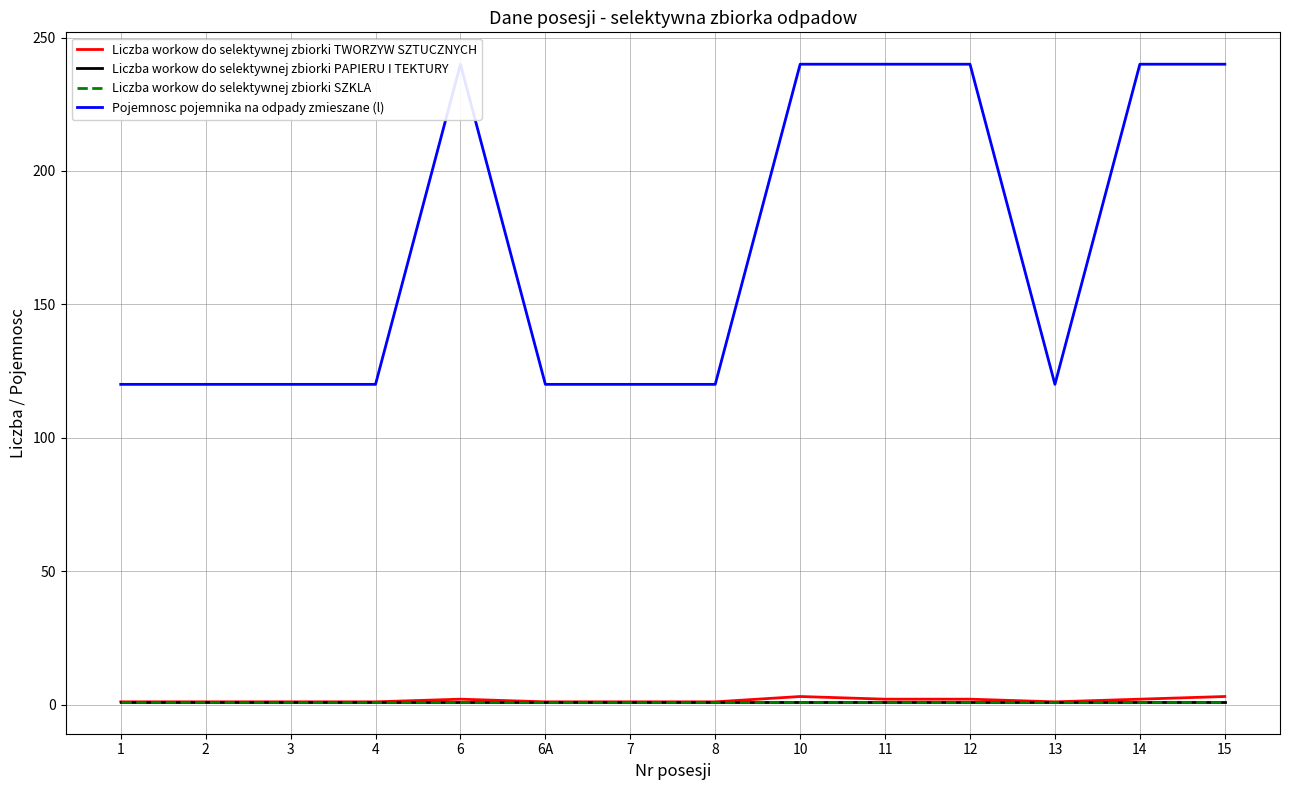

What is the difference between the maximum and second lowest values in the Liczba workow do selektywnej zbiorki TWORZYW SZTUCZNYCH series?

2